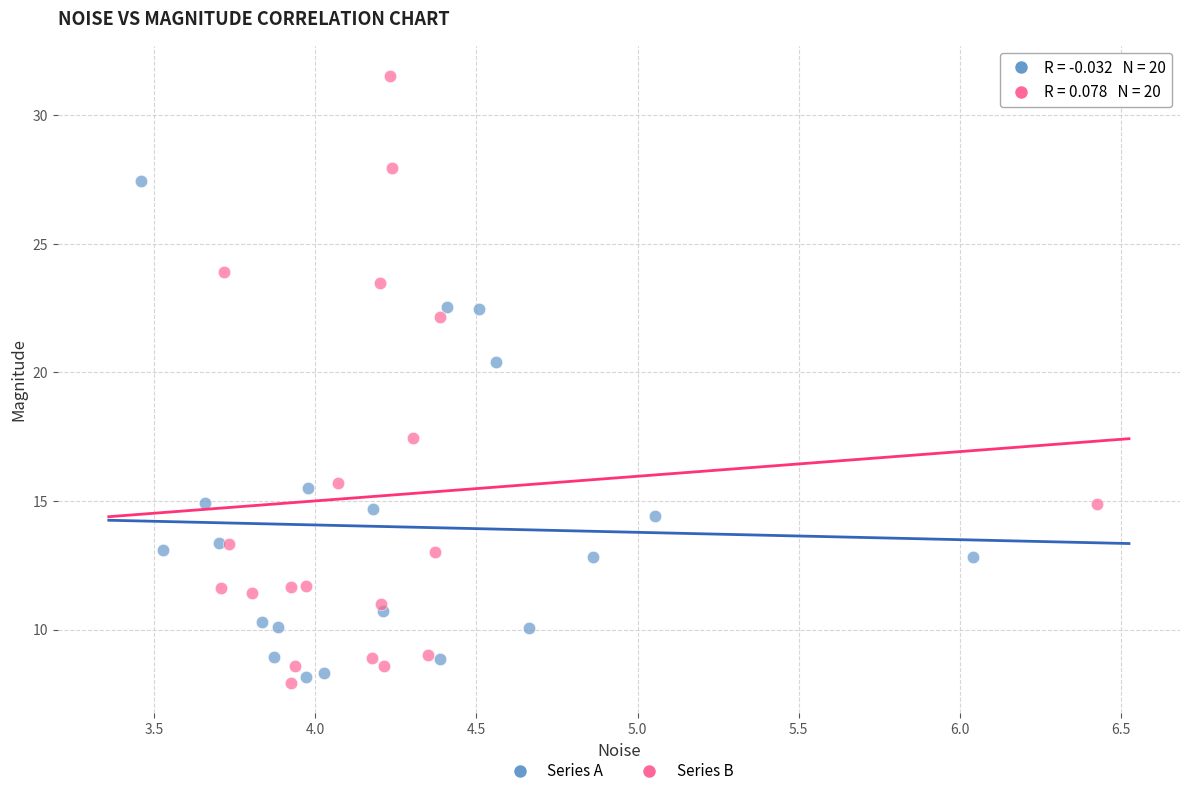

Which series has the widest spread of Y values?

Series B